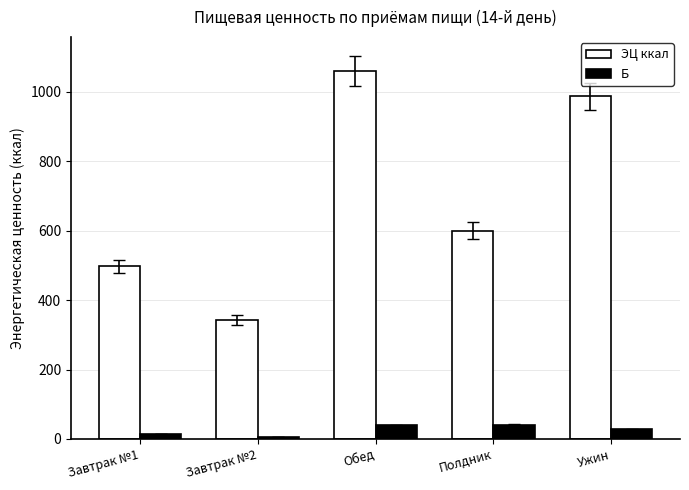

How many bars are there in total?

10